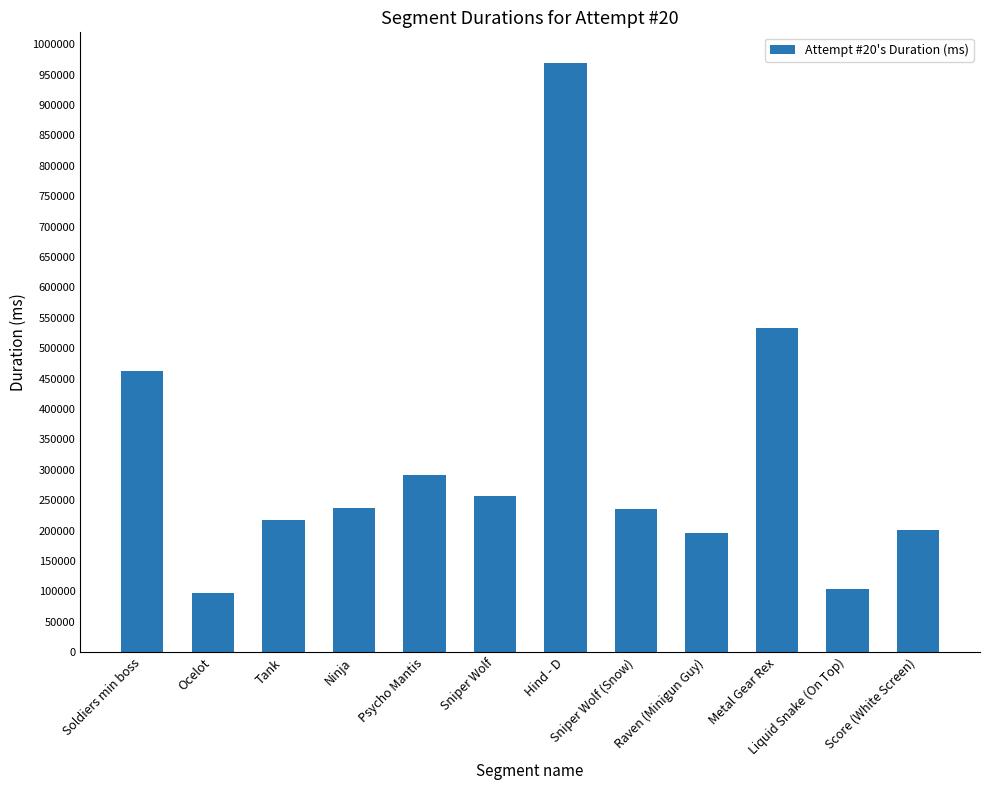

True or false: the data shows 217783 at Tank.

True